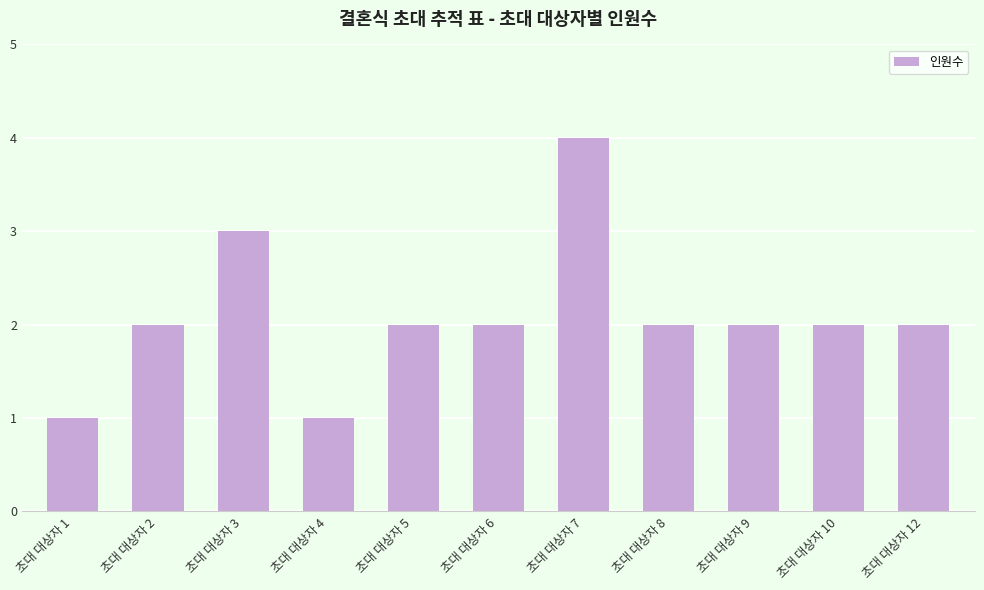

Reading right to left, extract all data points from this chart.

초대 대상자 12=2	초대 대상자 10=2	초대 대상자 9=2	초대 대상자 8=2	초대 대상자 7=4	초대 대상자 6=2	초대 대상자 5=2	초대 대상자 4=1	초대 대상자 3=3	초대 대상자 2=2	초대 대상자 1=1